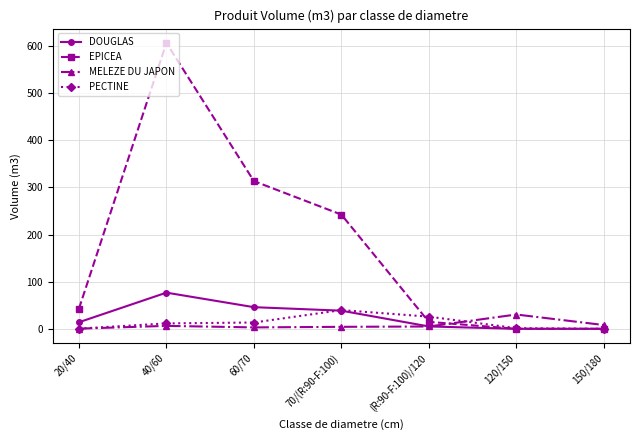

The value of EPICEA at 40/60 is 140.4. True or false?

False